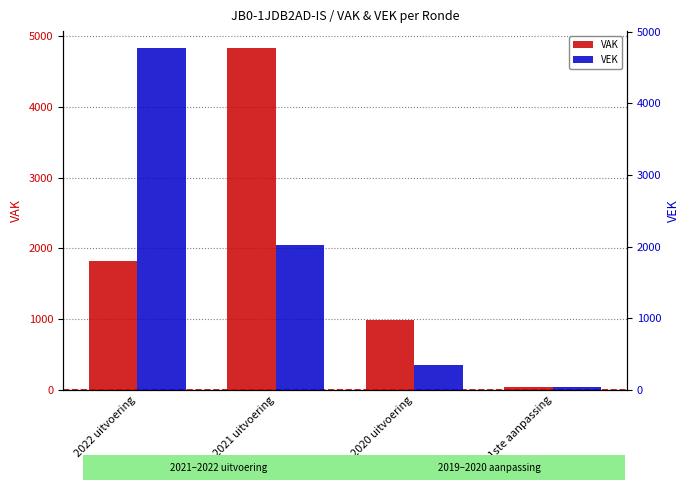

List the labels in order of VAK value, largest first.

2021 uitvoering, 2022 uitvoering, 2020 uitvoering, 2019 1ste aanpassing